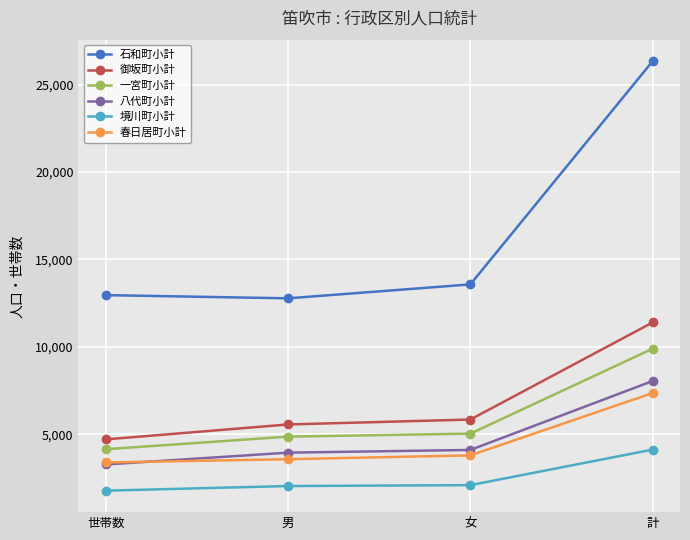

What position from the right is 男?

3